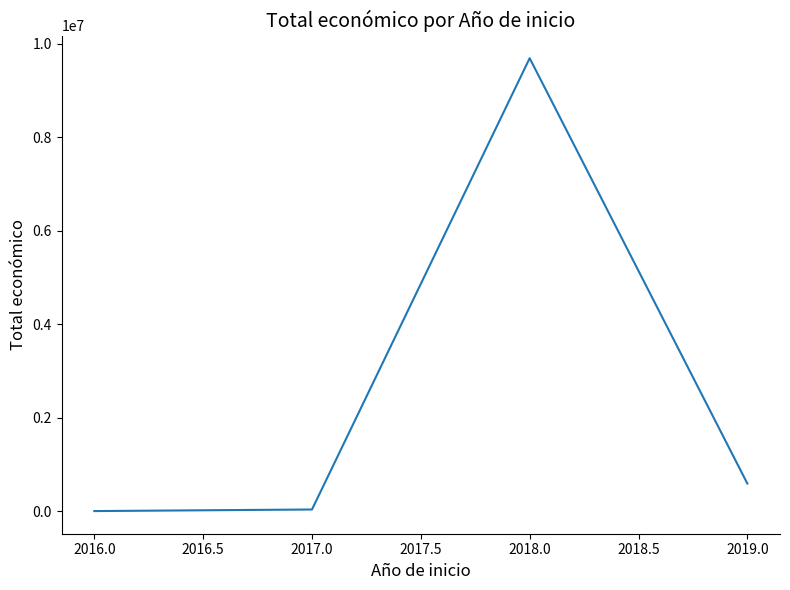

At which category does the chart reach its peak across all series?

2018.0